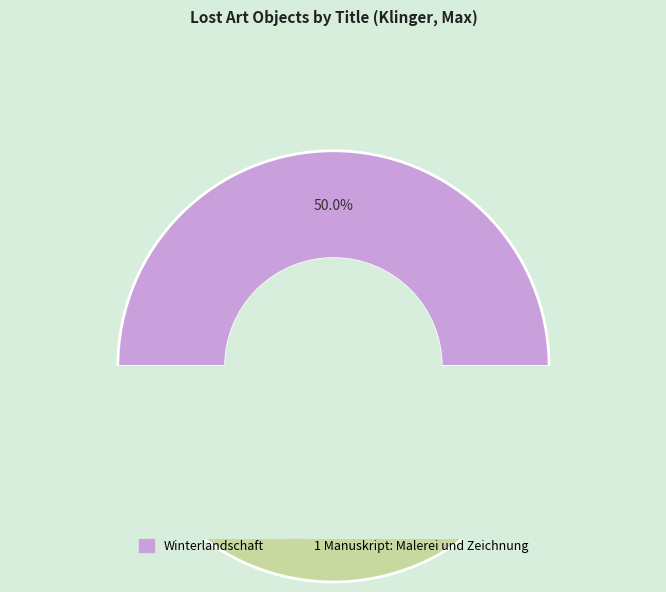

The Winterlandschaft slice represents 37% of the pie. True or false?

False